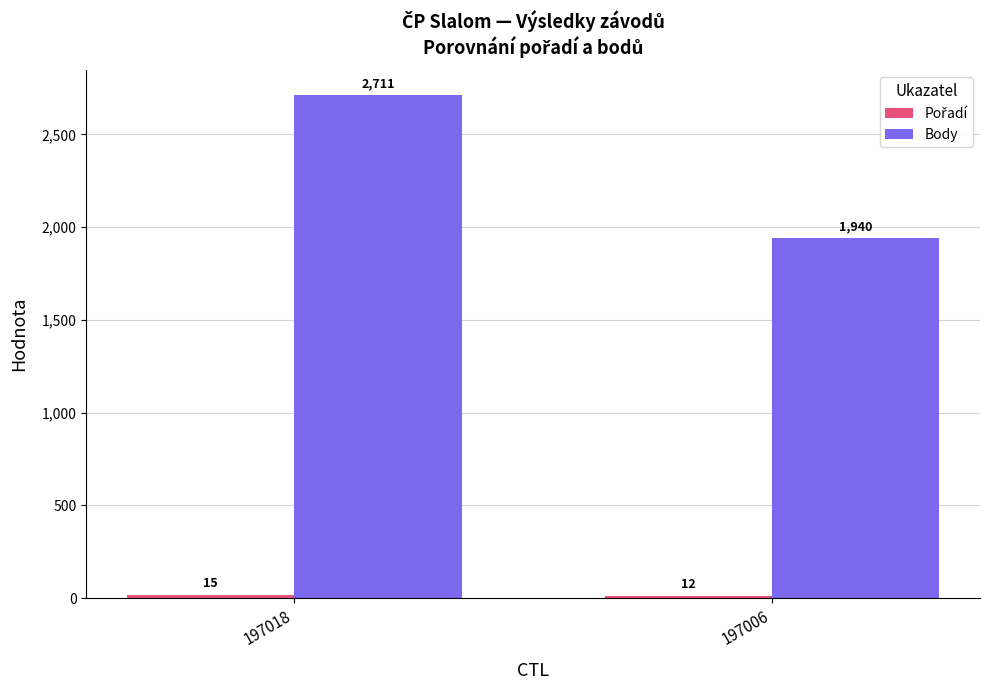

The value of Body at 197018 is 4581. True or false?

False